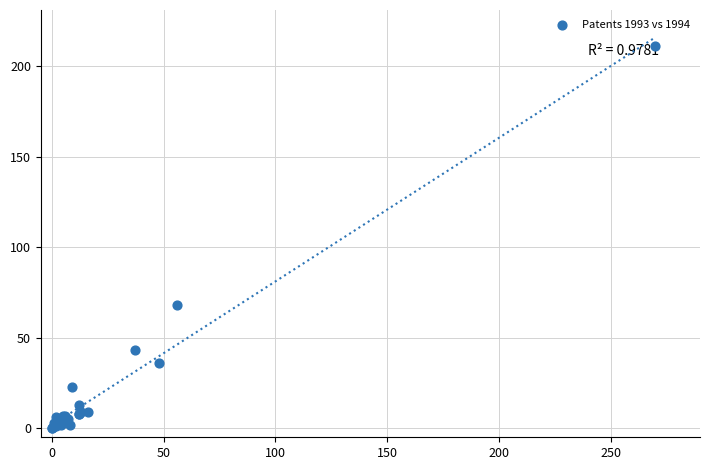

What Y value in the scatter plot is closest to 105?

68